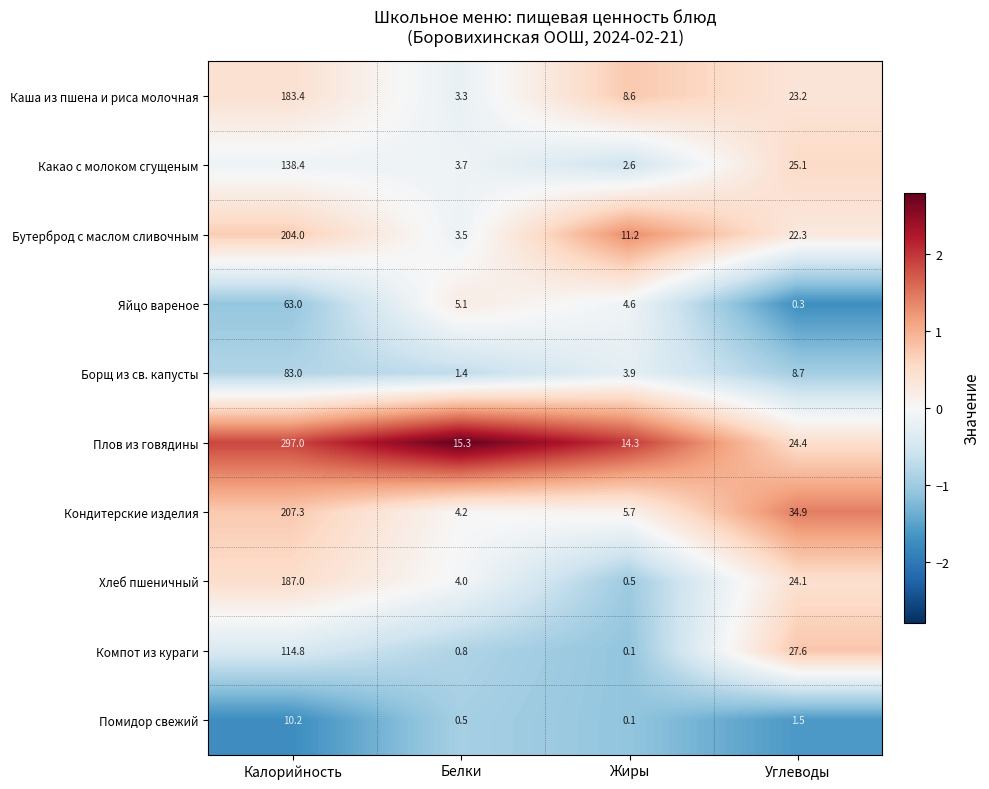

At which label does Каша из пшена и риса молочная reach its peak?

Калорийность